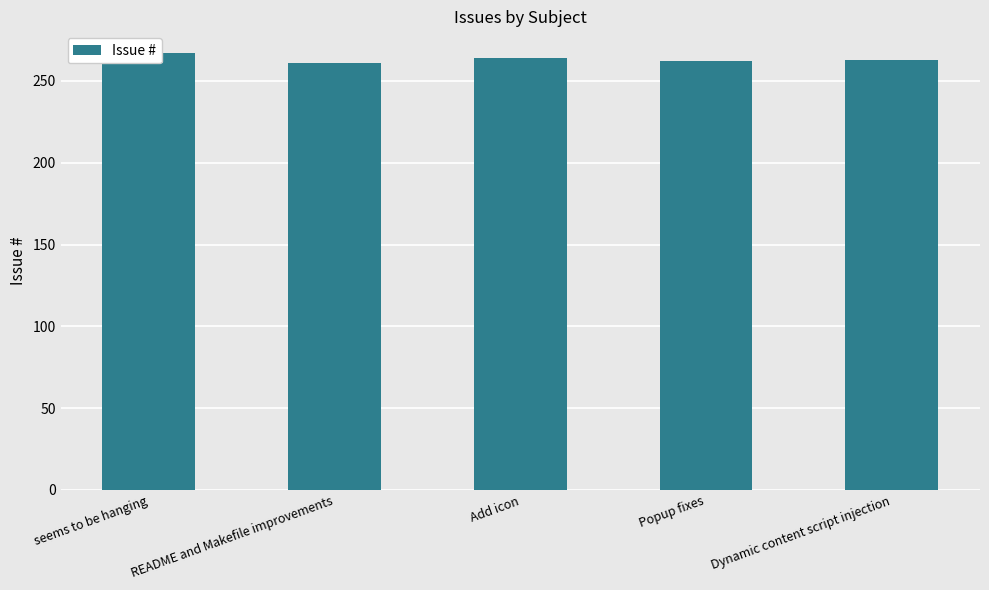

The chart shows a value of 263 at Dynamic content script injection. True or false?

True